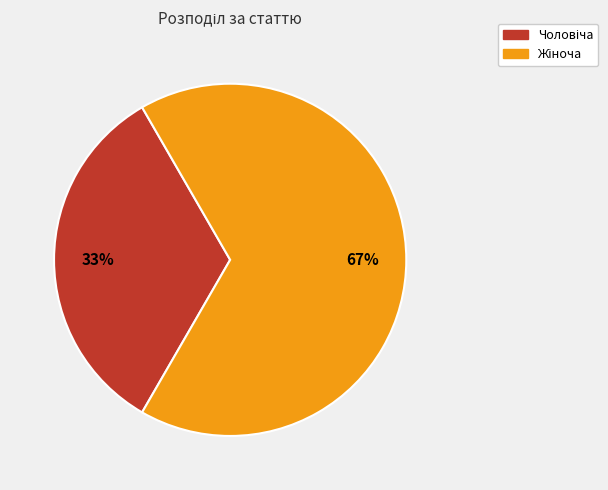

Does any single category account for the majority?

Yes